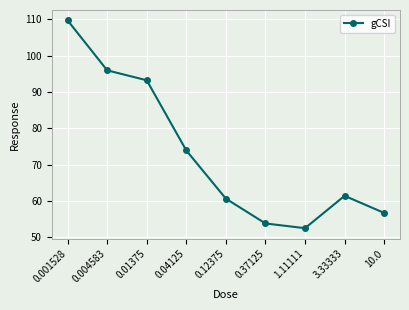

How many points are lower than both their immediate neighbors (excluding endpoints)?

1